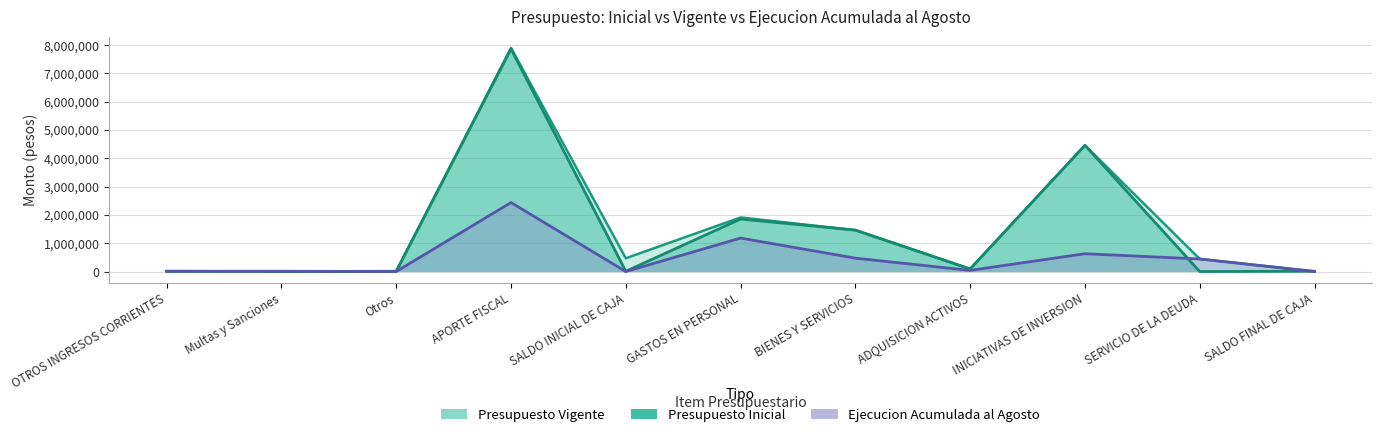

What is the sum of all Presupuesto Inicial values?

15764848